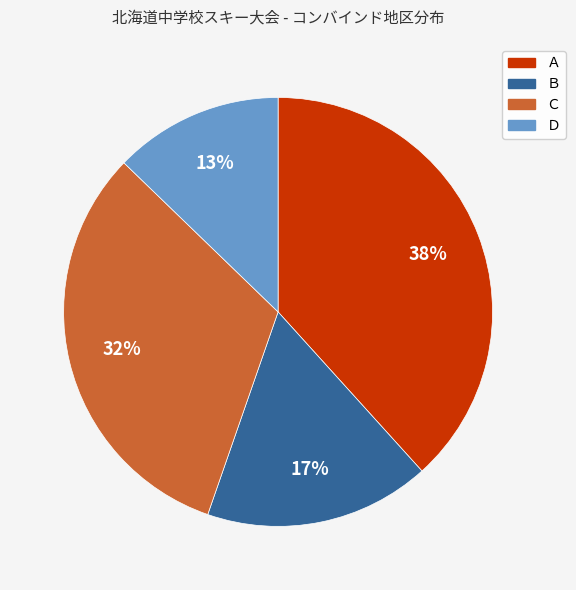

True or false: Ａ accounts for 38% of the total.

True